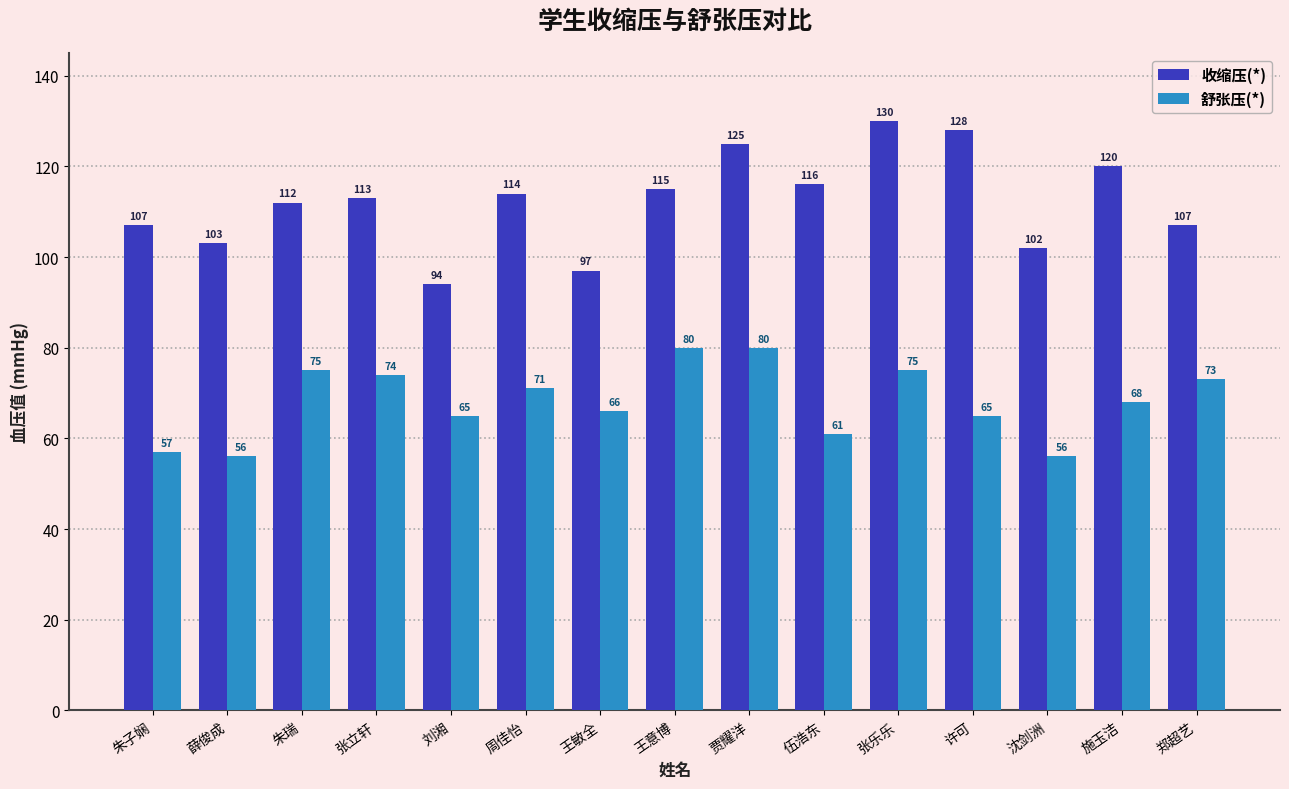

What are all the series names shown in the legend?

收缩压(*), 舒张压(*)